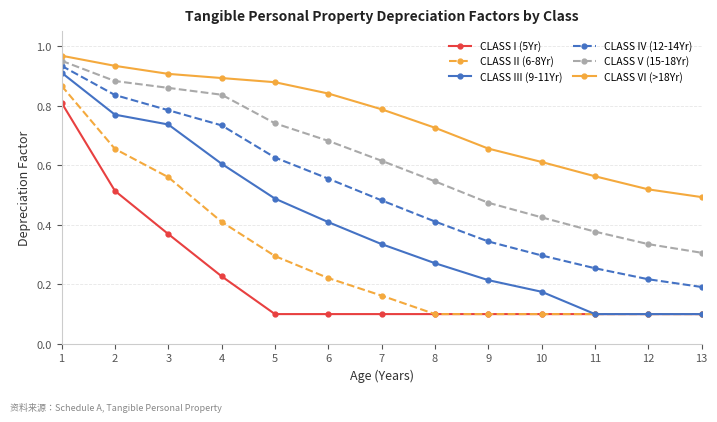

Which series has the largest range (max minus min)?

CLASS III (9-11Yr)